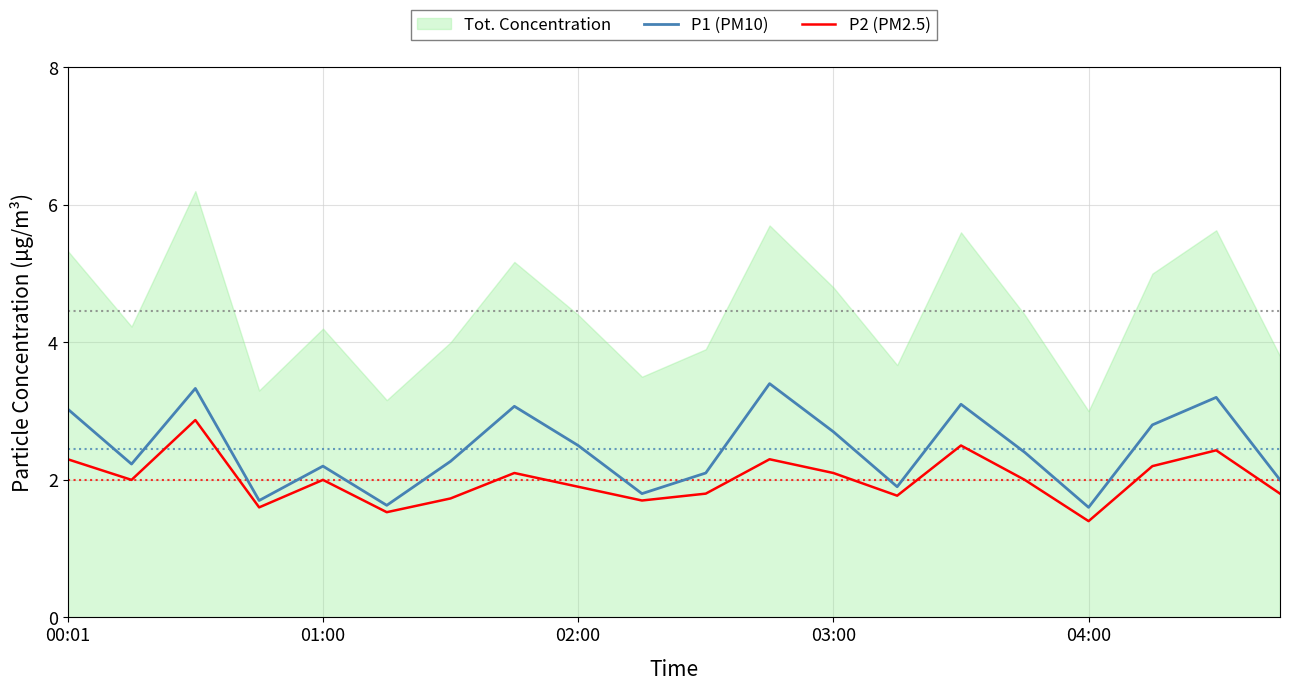

Reading left to right, transcribe all the data shown in this chart.

P1 (PM10): 3.0	2.2	3.3	1.7	2.2	1.6	2.3	3.1	2.5	1.8	2.1	3.4	2.7	1.9	3.1	2.4	1.6	2.8	3.2	2.0
P2 (PM2.5): 2.3	2.0	2.9	1.6	2.0	1.5	1.7	2.1	1.9	1.7	1.8	2.3	2.1	1.8	2.5	2.0	1.4	2.2	2.4	1.8